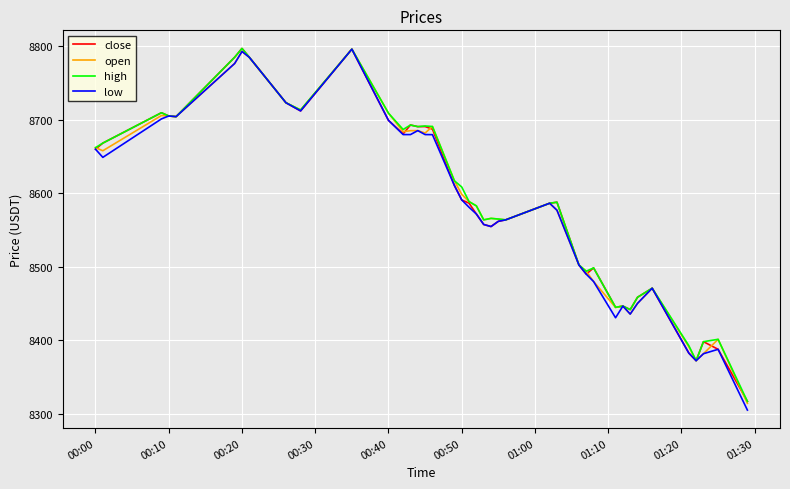

Which series has the widest spread of values?

low